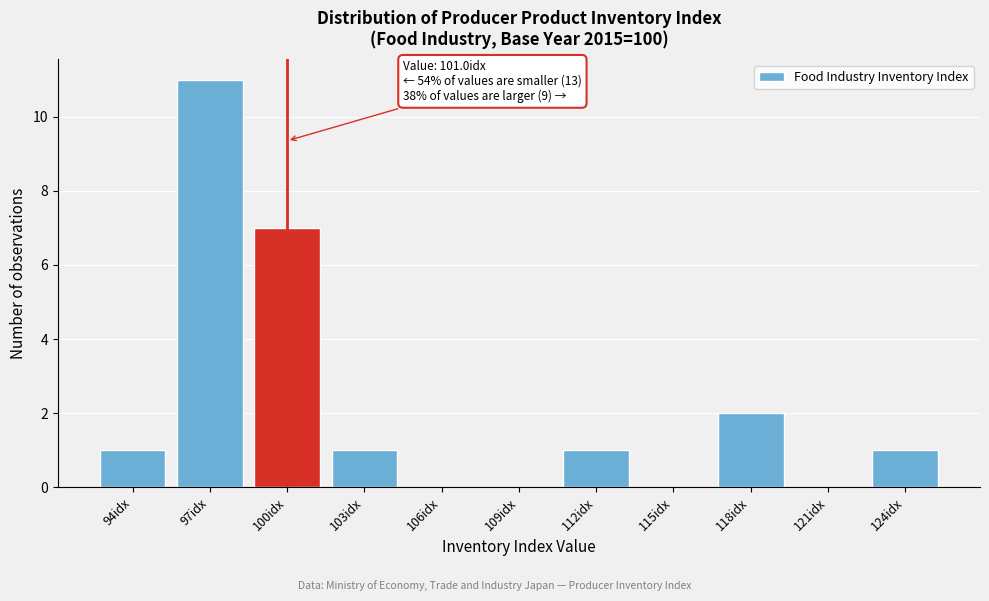

Reading right to left, list all the values displayed in this chart.

124idx=1	121idx=0	118idx=2	115idx=0	112idx=1	109idx=0	106idx=0	103idx=1	100idx=7	97idx=11	94idx=1